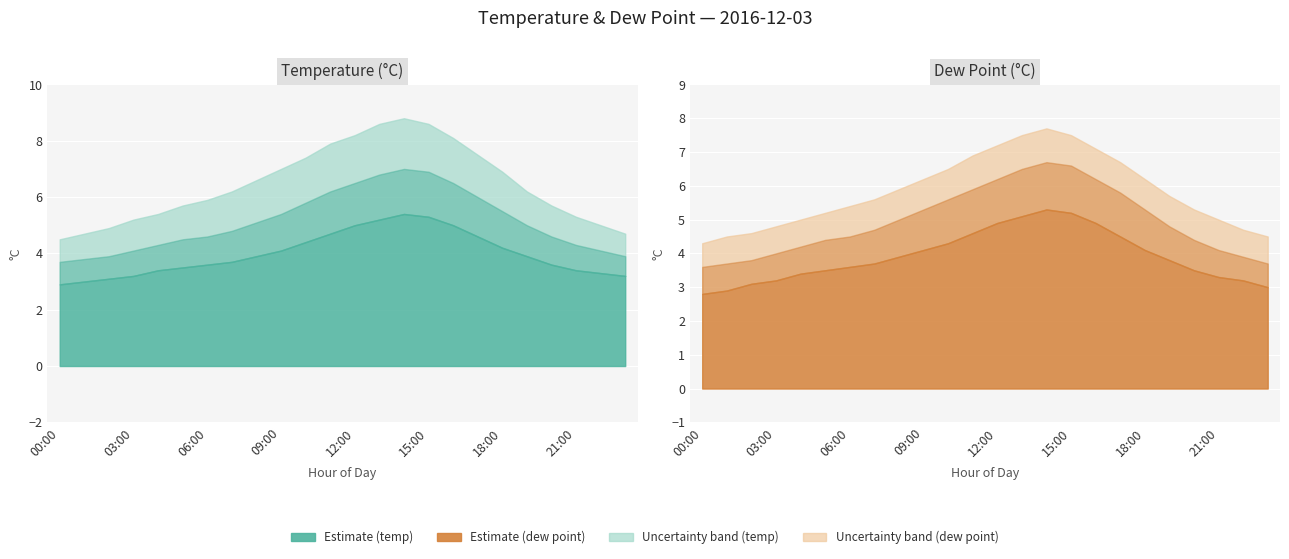

The dp series shows 5.9 at 11:00. True or false?

True